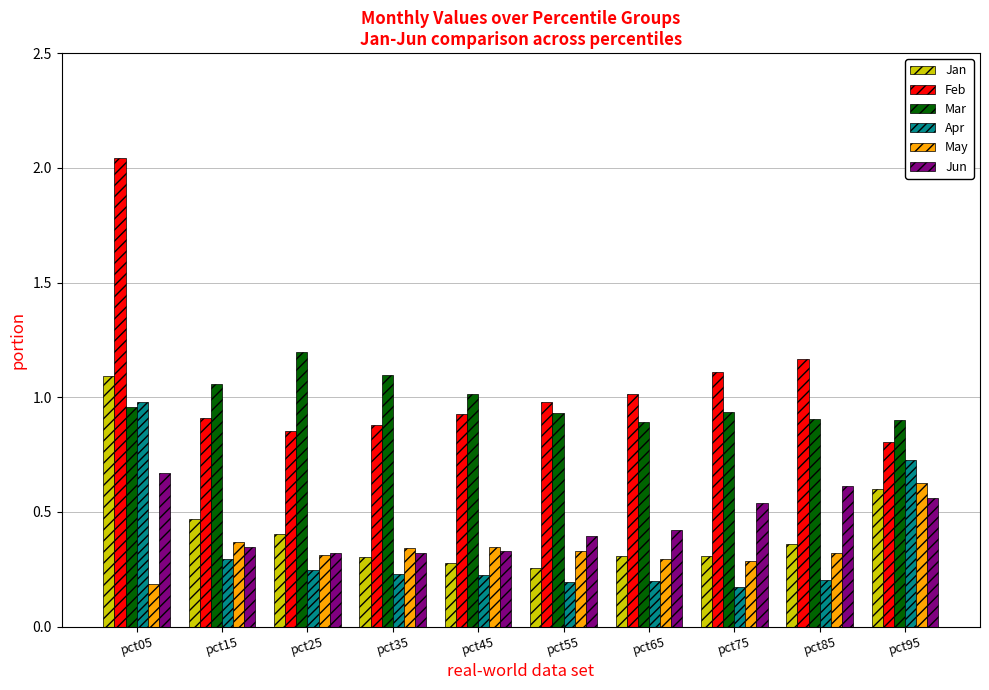

Is it true that Jan equals 0.3 at pct95?

False